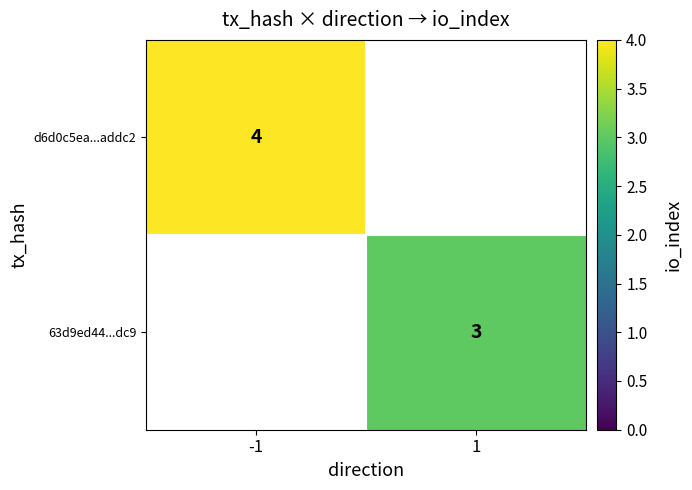

Is it true that 63d9ed44...dc9 equals 1 at 1?

False